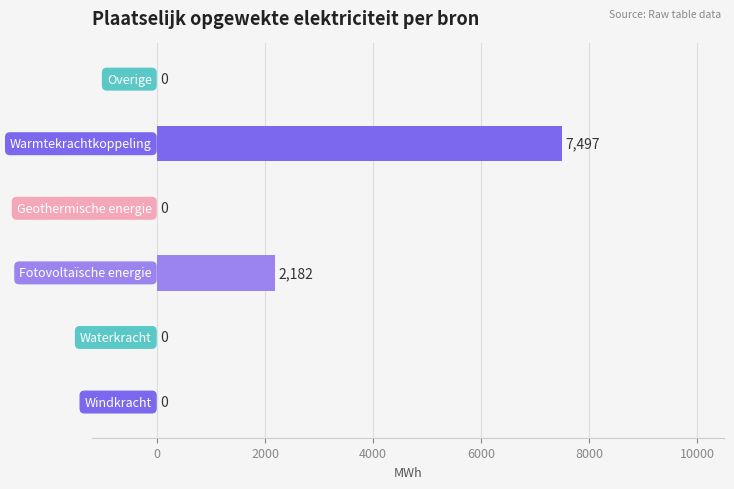

What is the sum of all values?

9679.2